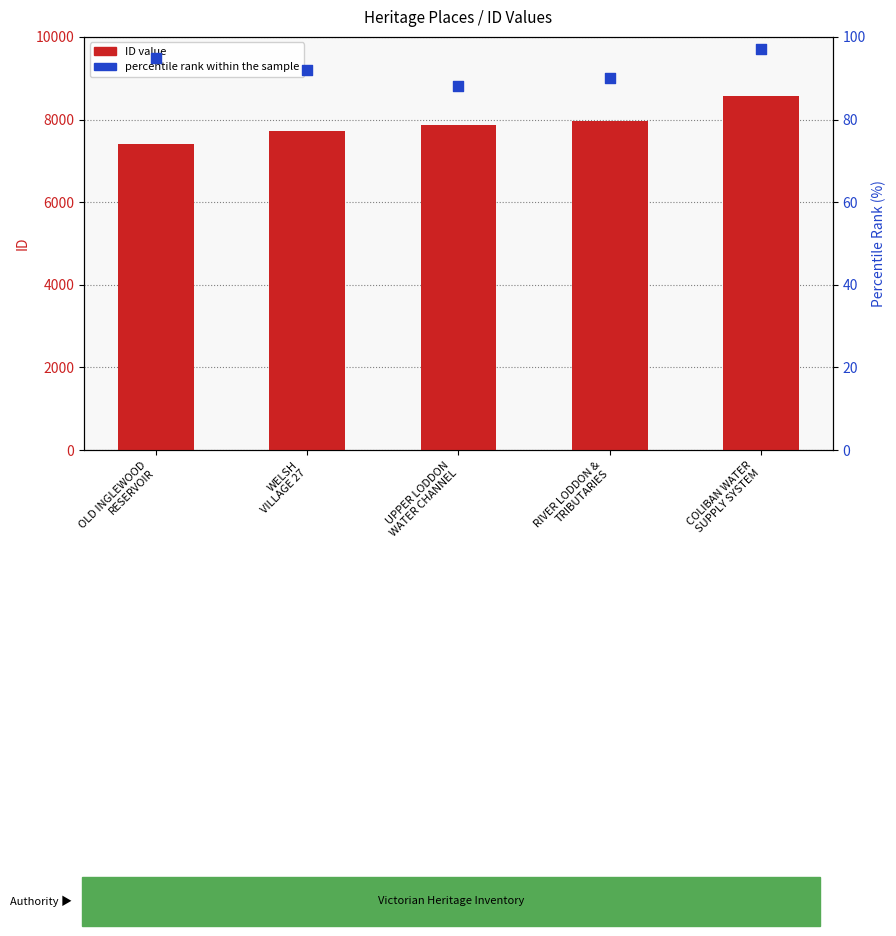

At which category is the sum across all series the highest?

COLIBAN WATER
SUPPLY SYSTEM